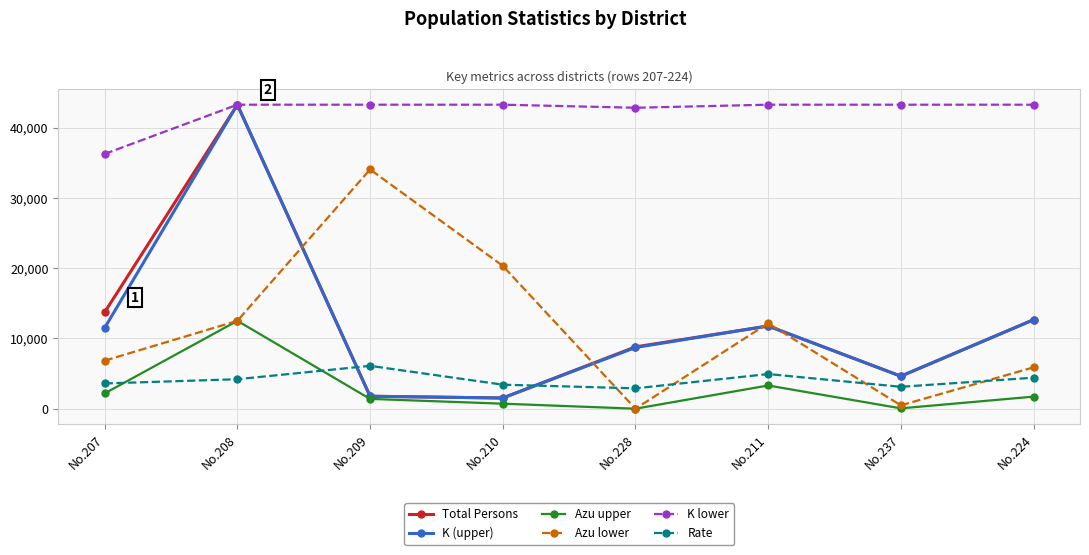

What is the total value across all series at No.209?

88410.9